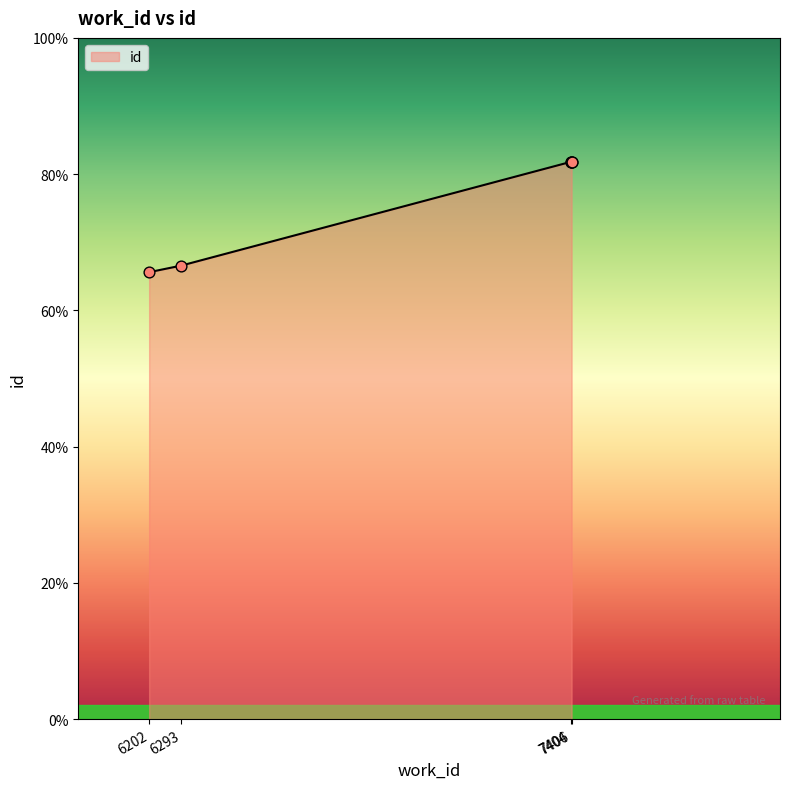

What is the change in value from 6202 to 7406?

+4054